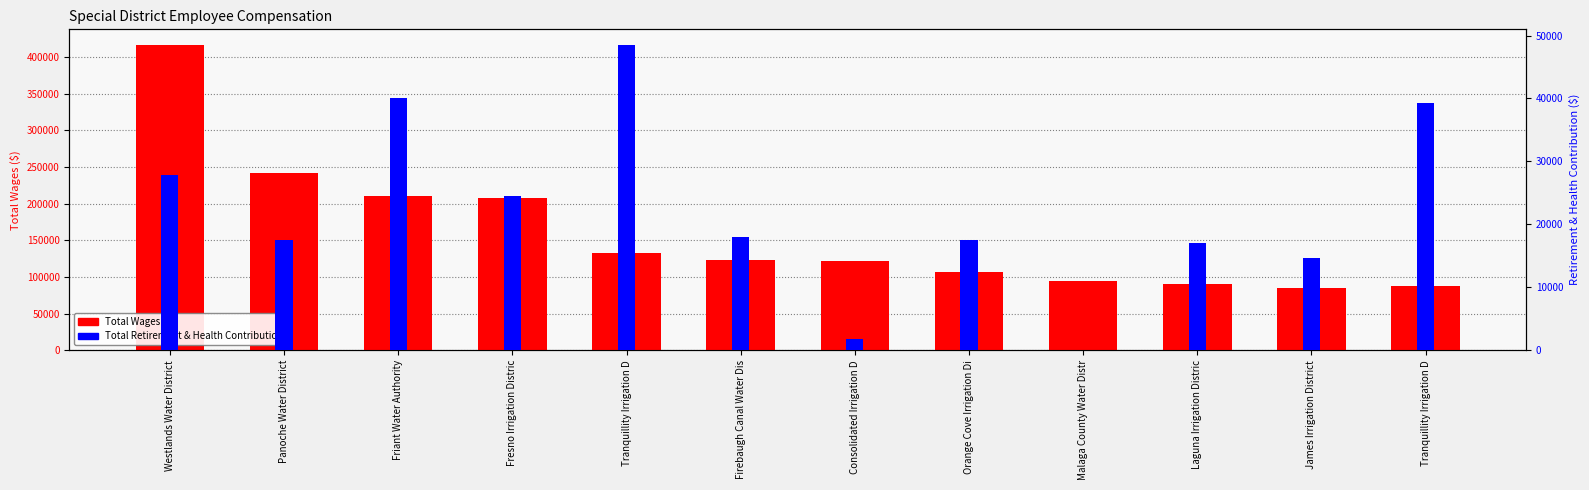

Which series has the largest range (max minus min)?

Total Wages